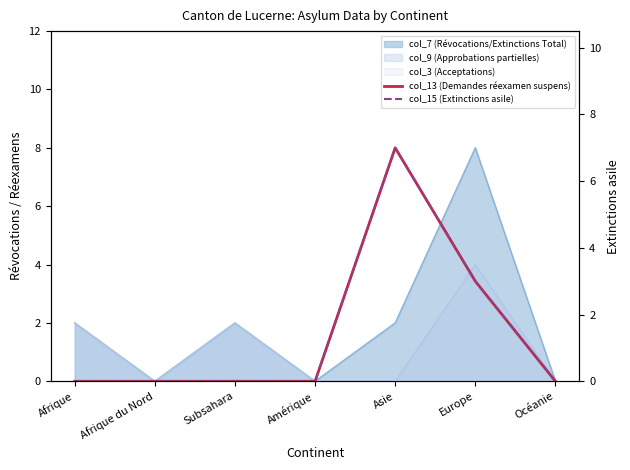

What is the maximum value shown in the chart?

7